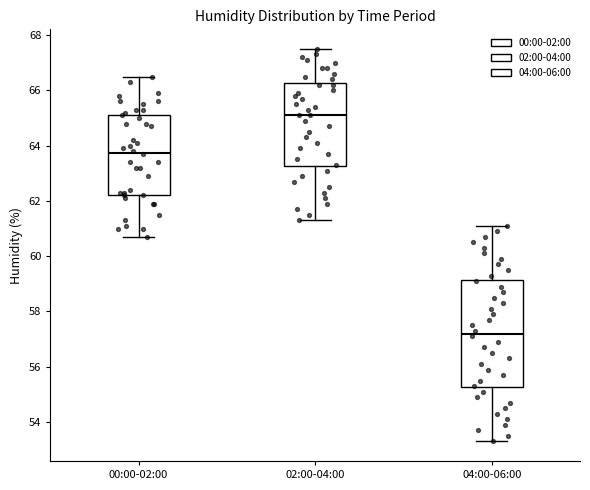

Reading left to right, read every box against the y-axis: the position of its median line, the range the box covers, and the ends of its whiskers. The values are not printed on the chart, so give them approximately, as read against the axis.

00:00-02:00: median 63.8, box 62.2 to 65.2, whiskers 60.8 to 66.6
02:00-04:00: median 65.2, box 63.2 to 66.2, whiskers 61.4 to 67.6
04:00-06:00: median 57.2, box 55.2 to 59.2, whiskers 53.4 to 61.2